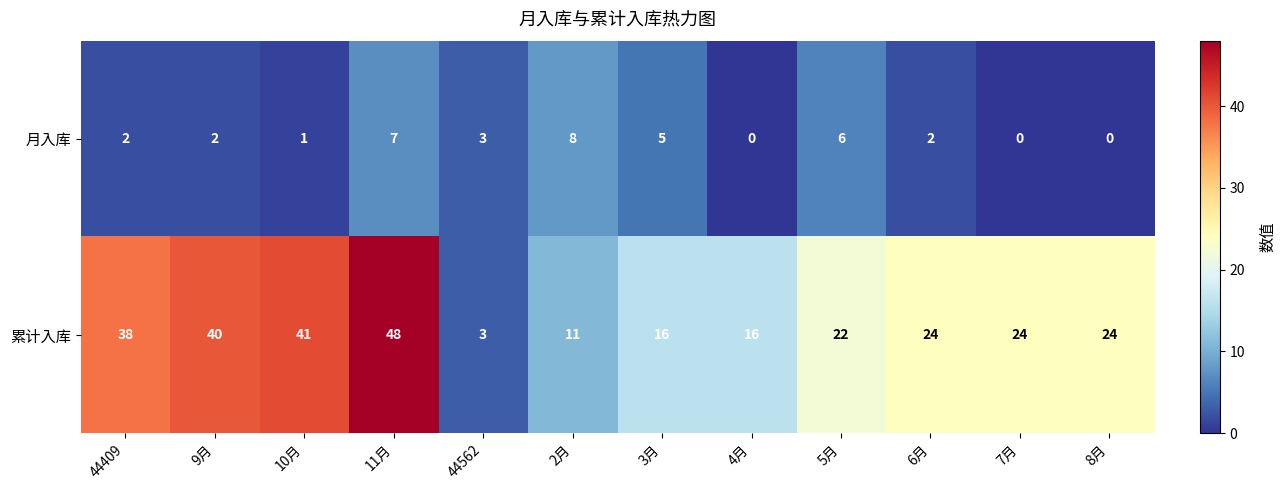

Reading left to right, what are all the values shown in this chart?

月入库: 44409=2	9月=2	10月=1	11月=7	44562=3	2月=8	3月=5	4月=0	5月=6	6月=2	7月=0	8月=0
累计入库: 44409=38	9月=40	10月=41	11月=48	44562=3	2月=11	3月=16	4月=16	5月=22	6月=24	7月=24	8月=24